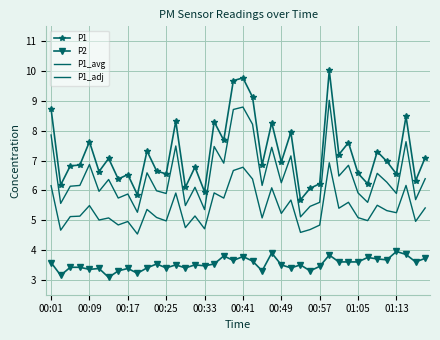

Reading left to right, what are all the values shown in this chart?

P1: 8.7	6.2	6.8	6.8	7.6	6.6	7.1	6.4	6.5	5.8	7.3	6.7	6.5	8.3	6.1	6.8	6.0	8.3	7.7	9.7	9.8	9.1	6.8	8.3	7.0	8.0	5.7	6.1	6.2	10.0	7.2	7.6	6.6	6.2	7.3	7.0	6.5	8.5	6.3	7.1
P2: 3.6	3.1	3.4	3.4	3.4	3.4	3.1	3.3	3.4	3.2	3.4	3.5	3.4	3.5	3.4	3.5	3.5	3.5	3.8	3.6	3.8	3.6	3.3	3.9	3.5	3.4	3.5	3.3	3.5	3.8	3.6	3.6	3.6	3.8	3.7	3.7	4.0	3.9	3.6	3.7
P1_avg: 6.2	4.7	5.1	5.1	5.5	5.0	5.1	4.8	5.0	4.5	5.4	5.1	5.0	5.9	4.8	5.1	4.7	5.9	5.7	6.7	6.8	6.4	5.1	6.1	5.2	5.7	4.6	4.7	4.8	6.9	5.4	5.6	5.1	5.0	5.5	5.3	5.2	6.2	5.0	5.4
P1_adj: 7.9	5.6	6.1	6.2	6.9	6.0	6.4	5.7	5.9	5.3	6.6	6.0	5.9	7.5	5.5	6.1	5.4	7.5	6.9	8.7	8.8	8.2	6.2	7.4	6.3	7.2	5.1	5.5	5.6	9.0	6.5	6.8	5.9	5.6	6.6	6.3	5.9	7.6	5.7	6.4